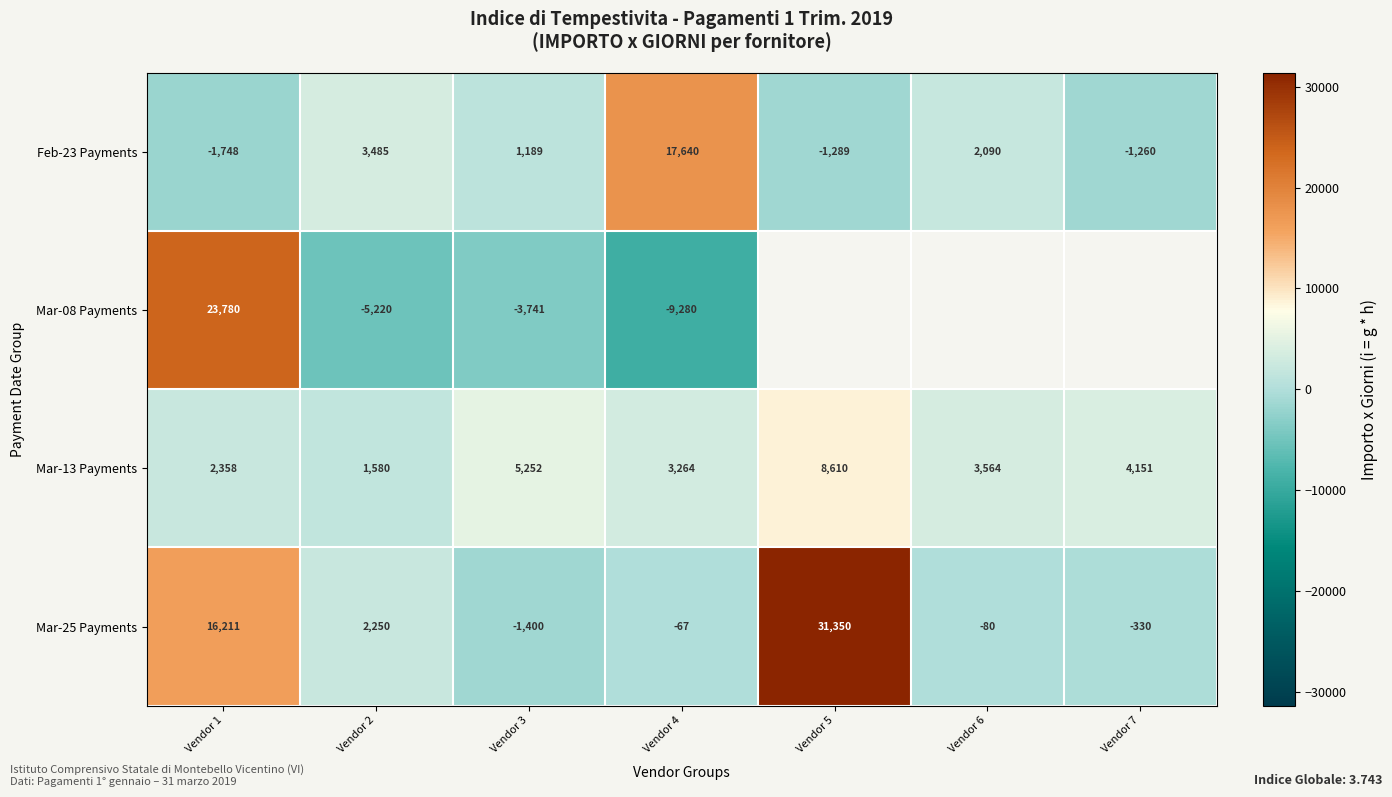

Is the value of Mar-13 Payments at Vendor 5 greater than the value of Feb-23 Payments at Vendor 2?

Yes